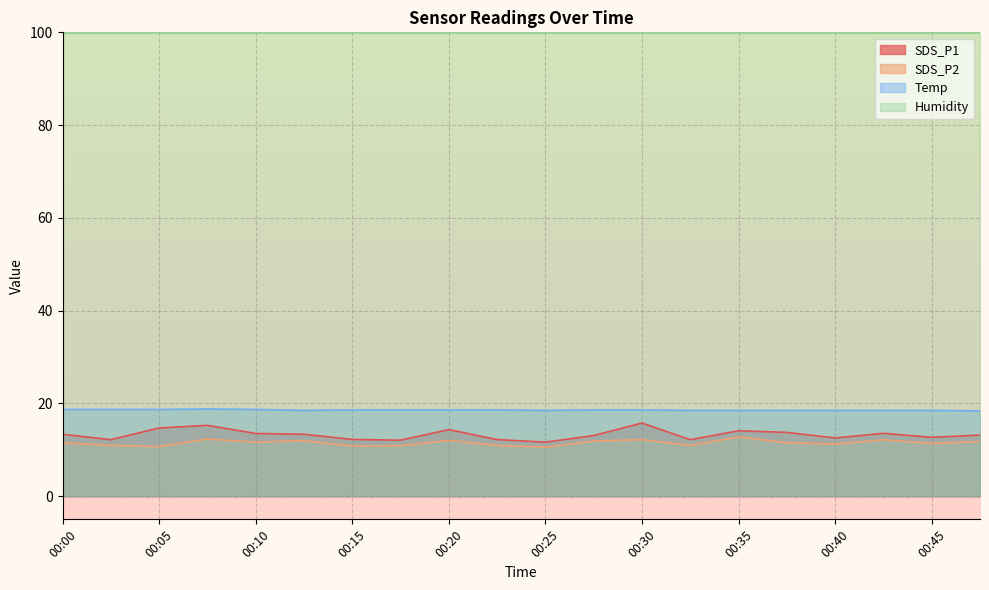

What is the total value across all series at 00:15?

141.6